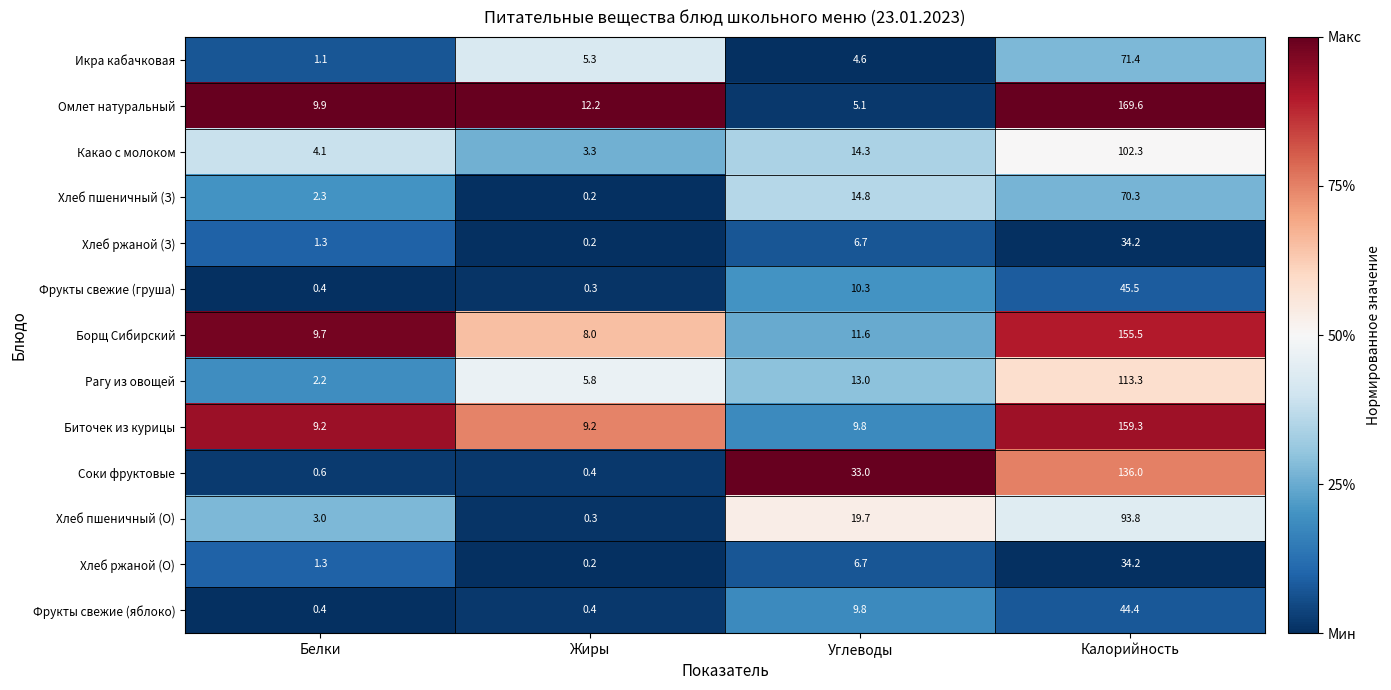

What is the spread (max minus min) of values at Жиры?

12.0